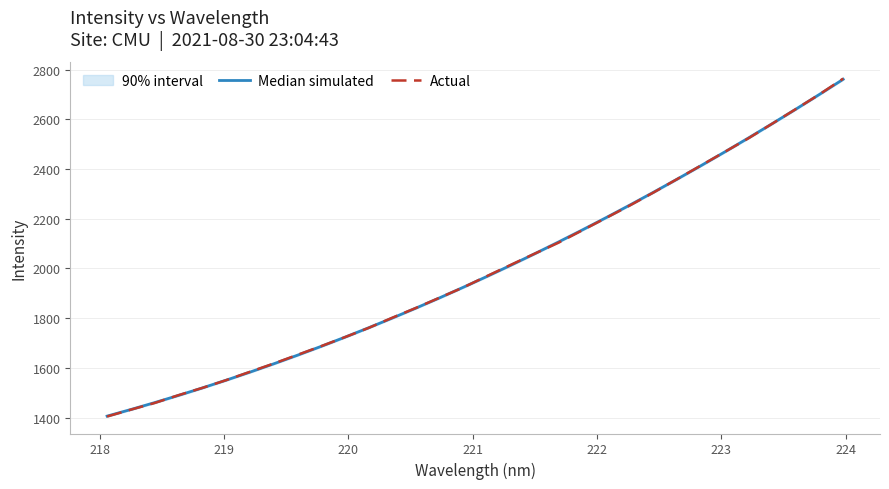

Is this an area chart (filled region under the line)?

No